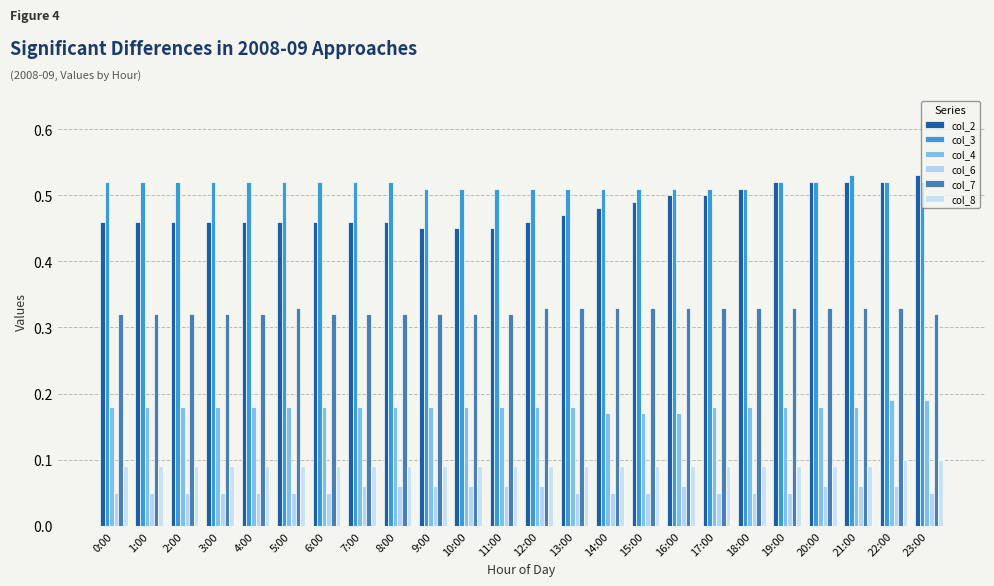

Between 12:00 and 16:00, which series saw the biggest shift?

col_2